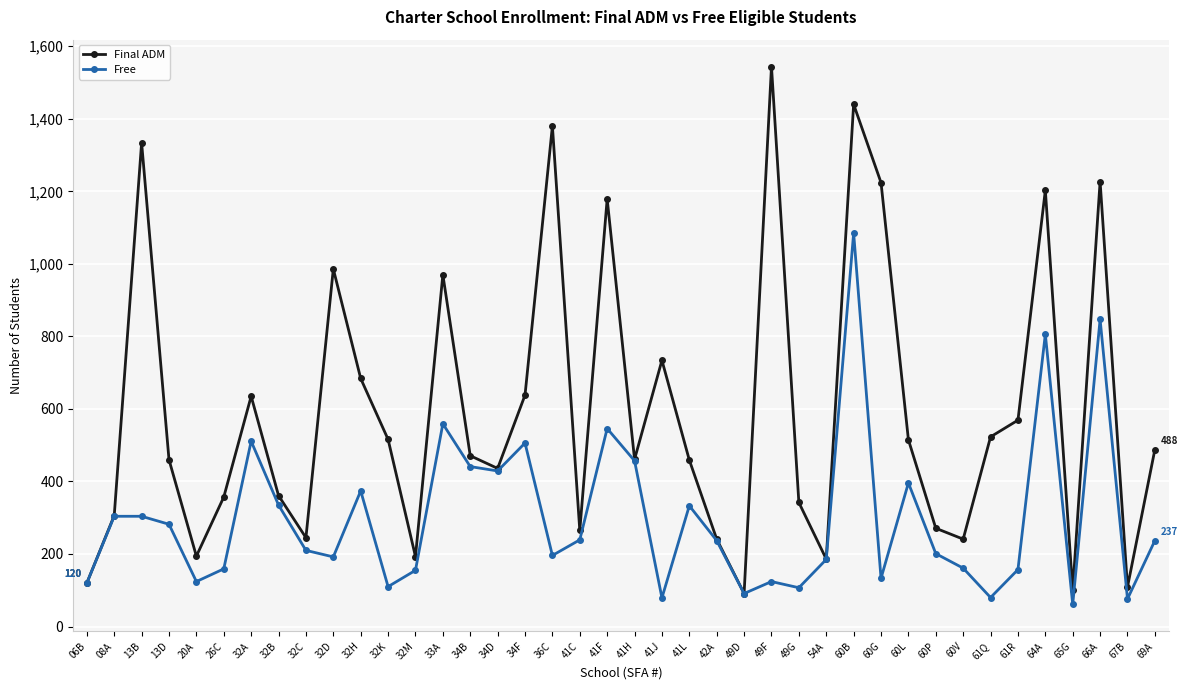

True or false: Final ADM has a value of 1334 at 13B.

True